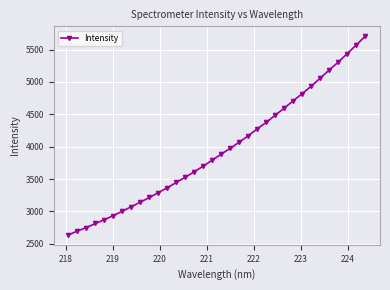

What is the difference between the second highest and minimum values?

2930.9